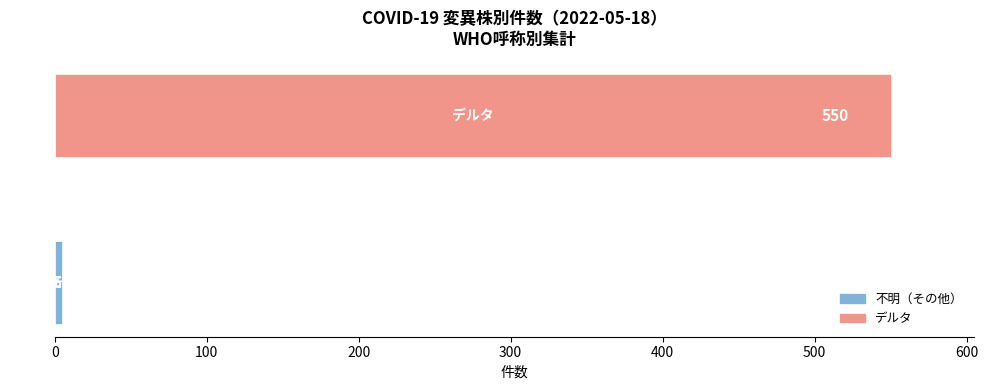

What is the greatest value displayed?

550